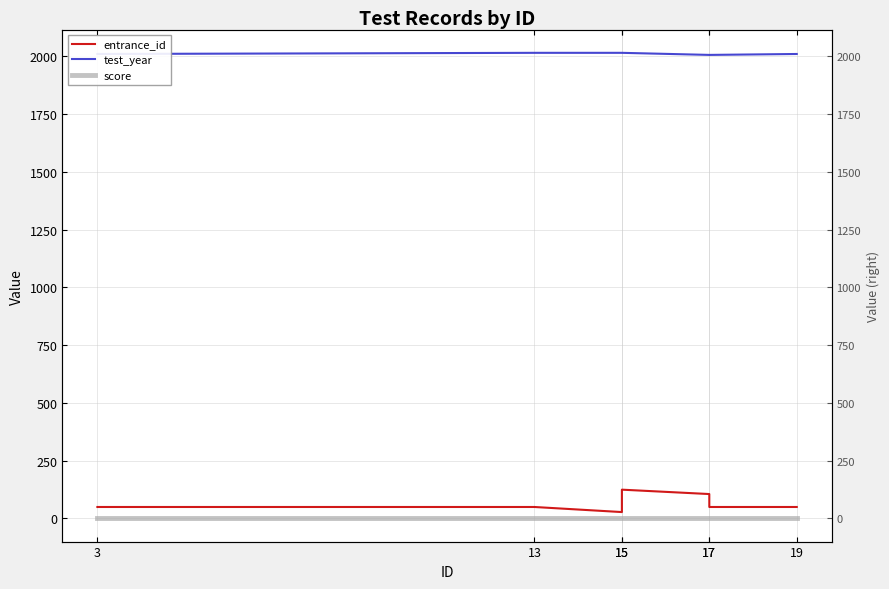

Is the value of score at 19 greater than the value of test_year at 3?

No